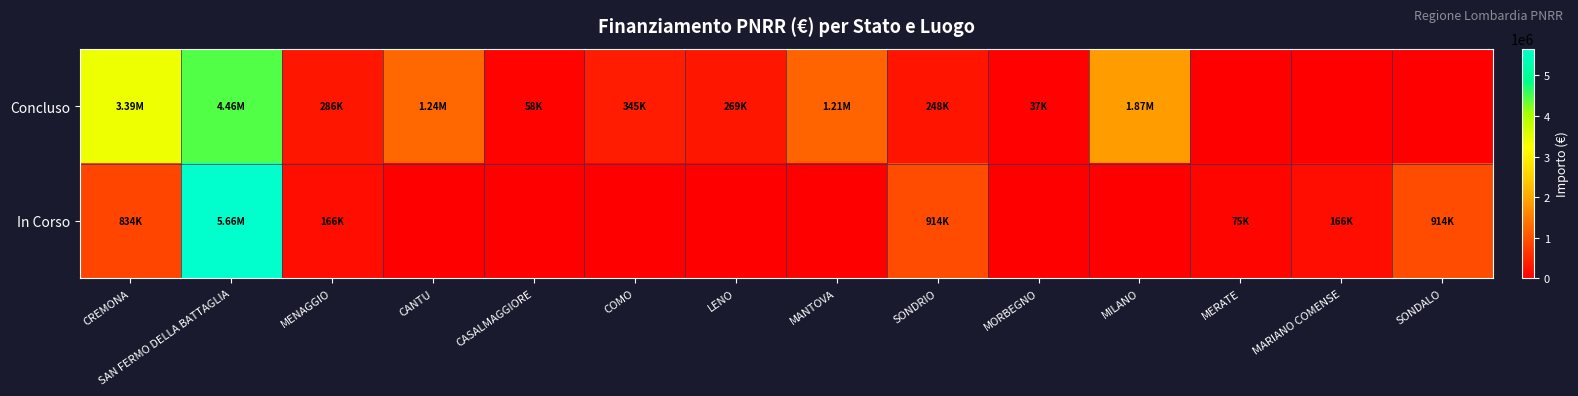

List the series in order of their peak value, lowest first.

Concluso, In Corso